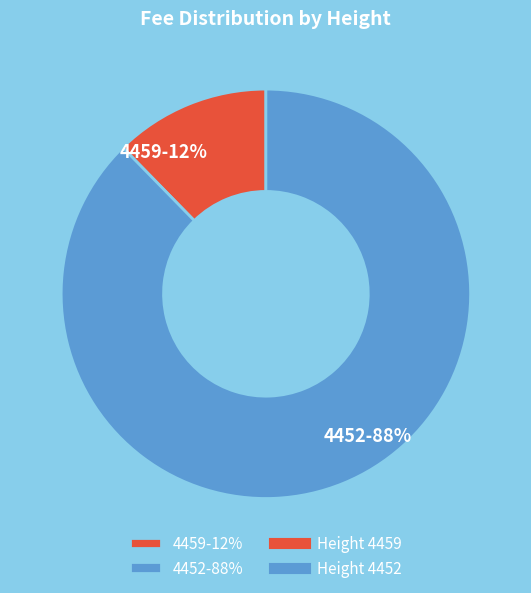

What percentage is the 4459 slice, to the nearest percent?

12%